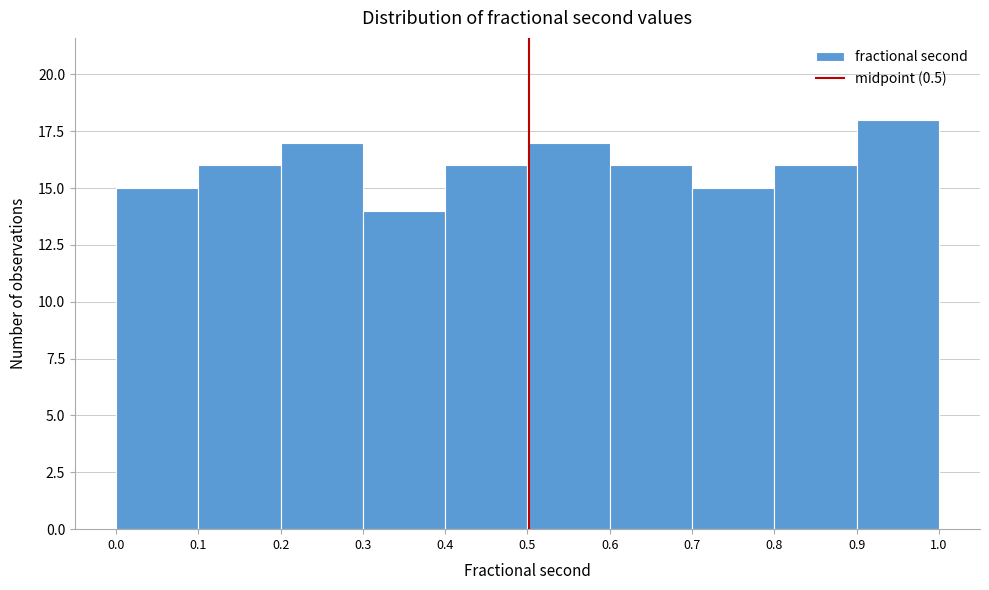

What is the height of the bar covering 0.7 to 0.8 on the x-axis? The values are not printed on the chart, so give them approximately, as read against the axis.

15